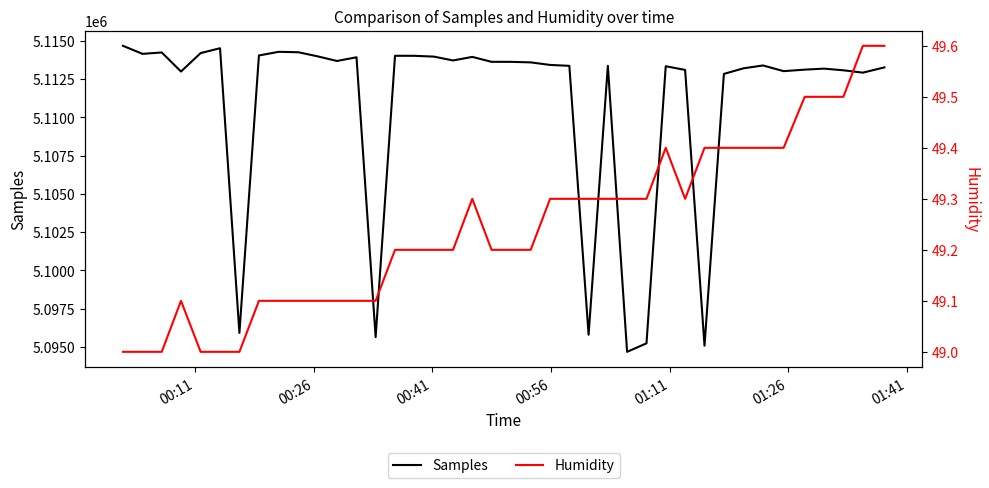

What is the maximum value for Samples?

5114681